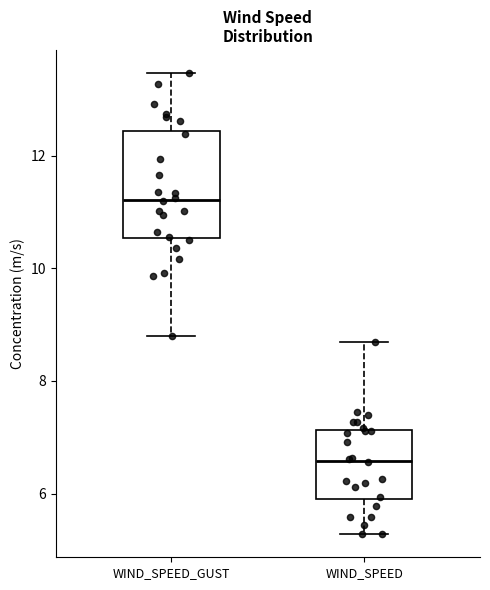

Comparing the boxes themselves (not the whiskers), which one is the tallest?

WIND_SPEED_GUST